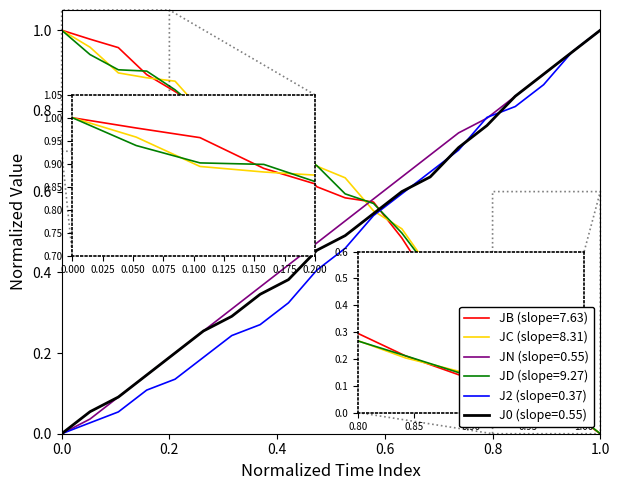

How many lines are shown in the chart?

6